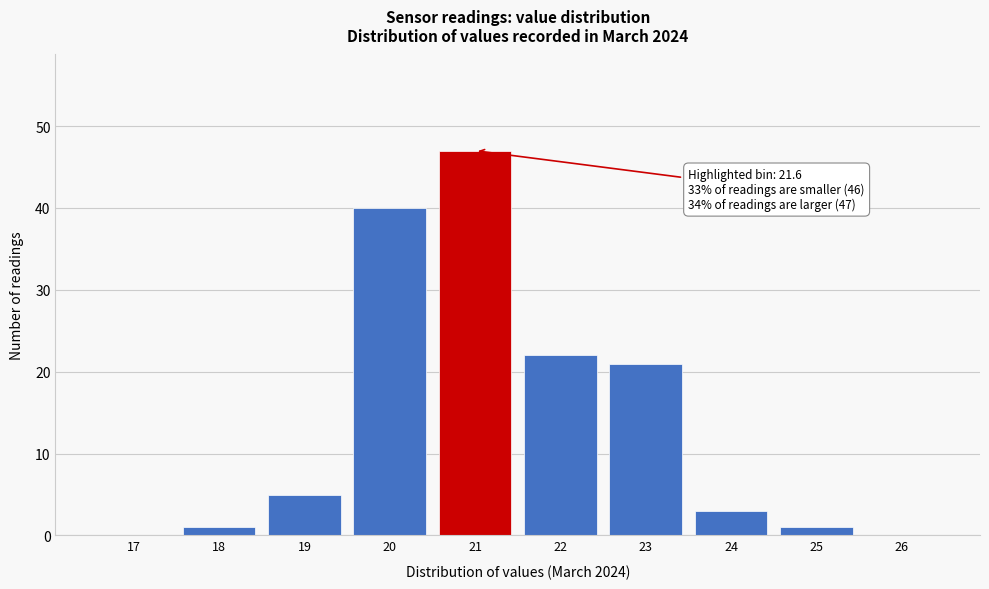

Reading left to right, extract all data points from this chart.

17=0	18=1	19=5	20=40	21=47	22=22	23=21	24=3	25=1	26=0